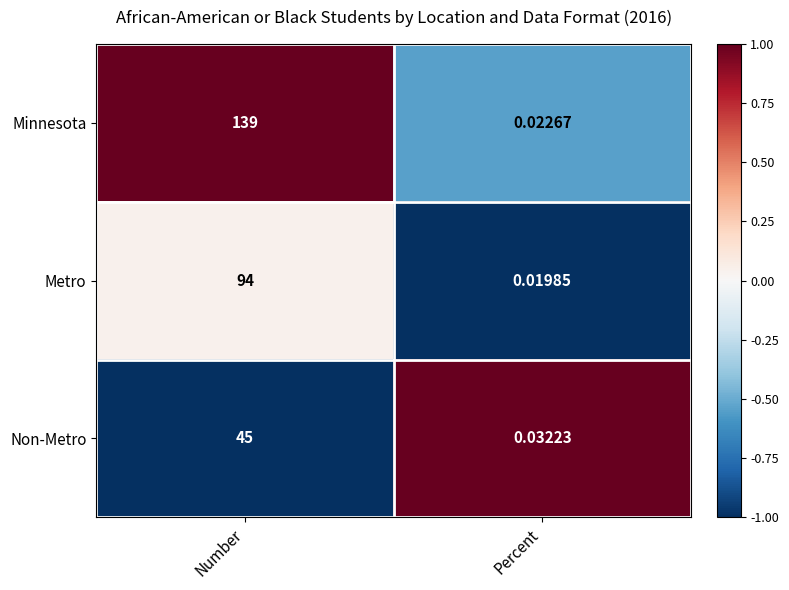

At Percent, list the series in order from smallest to largest.

Metro, Minnesota, Non-Metro